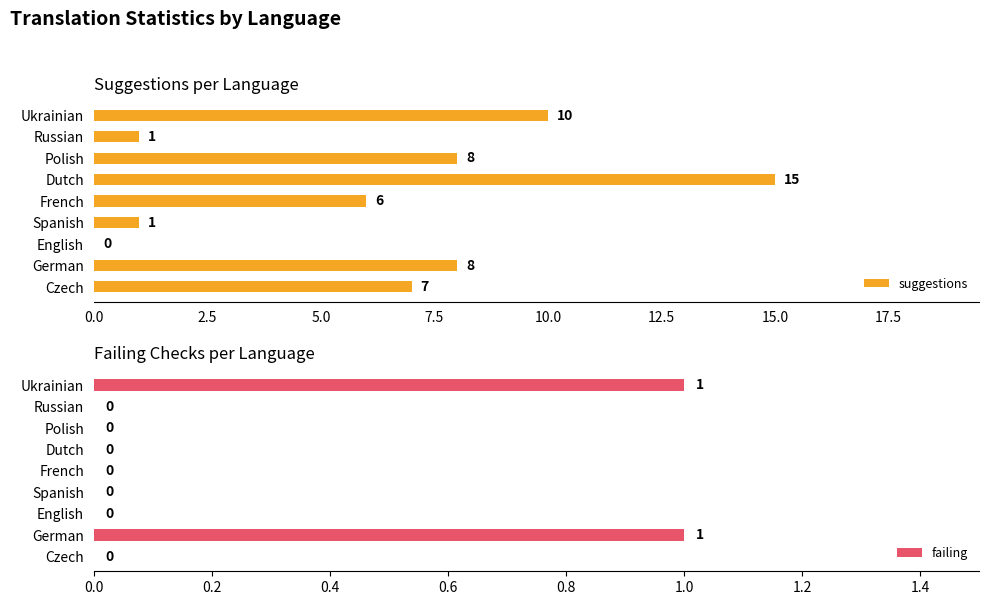

Reading right to left, list all the values displayed in this chart.

suggestions: 10	1	8	15	6	1	0	8	7
failing: 1	0	0	0	0	0	0	1	0